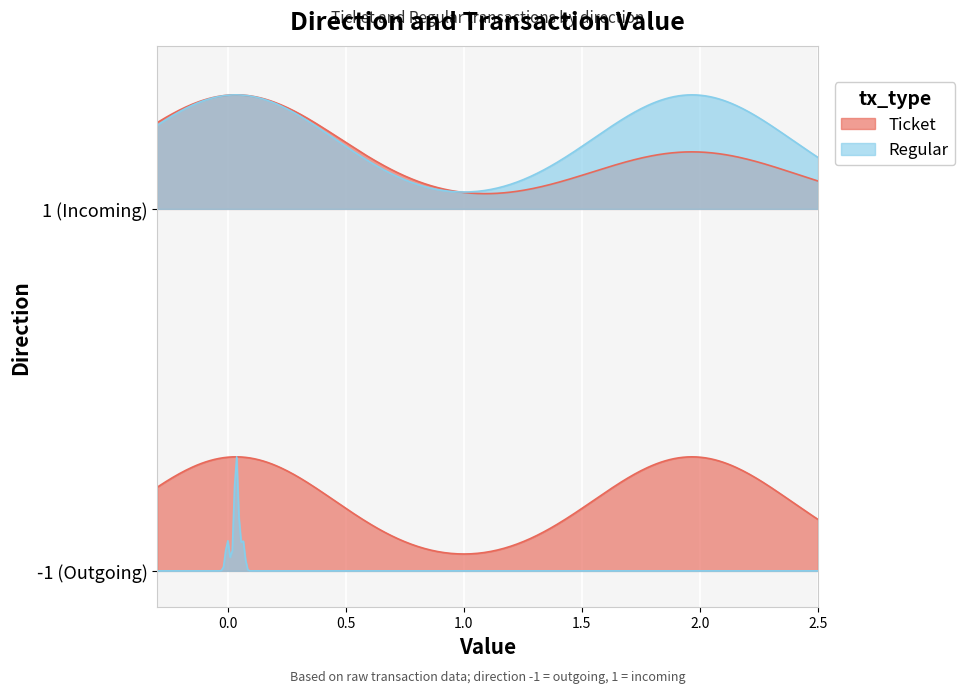

The Ticket series shows 2.0 at 1. True or false?

True